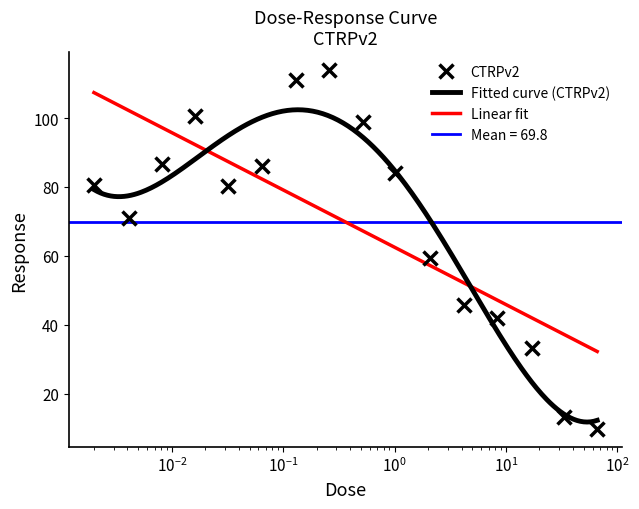

What is the value of the CTRPv2 point at the 15th from the left?

13.2